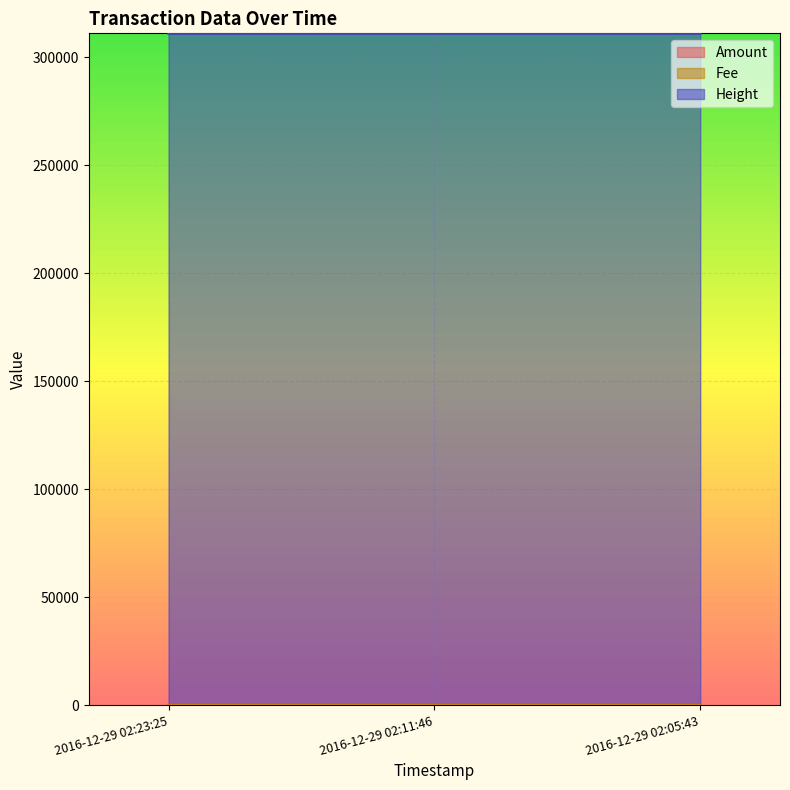

Which series changed the most between 2016-12-29 02:11:46 and 2016-12-29 02:05:43?

Amount